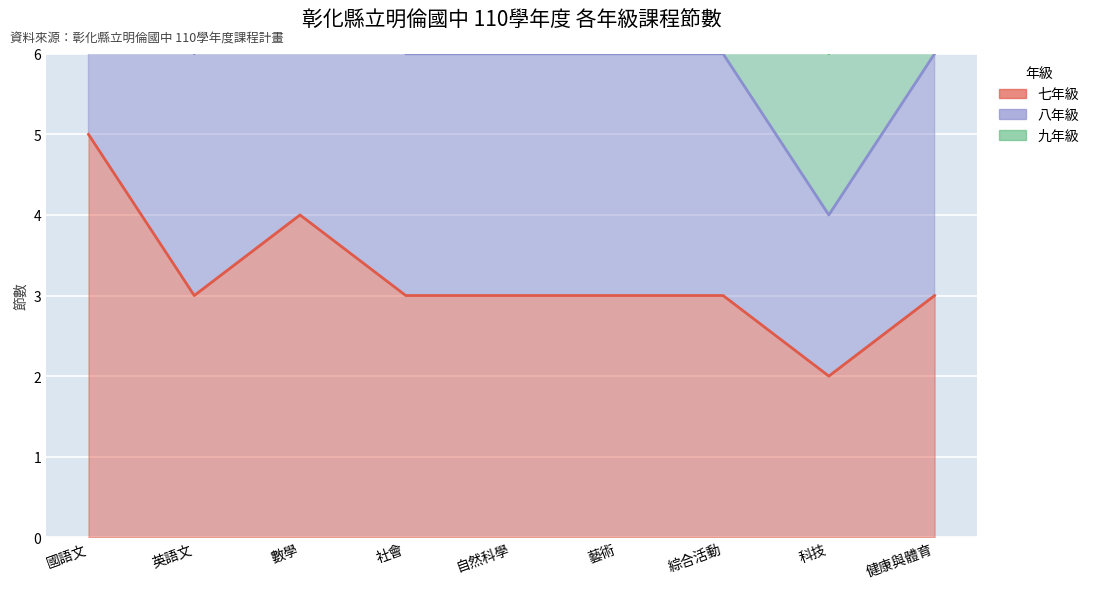

The 七年級 series shows 1 at 英語文. True or false?

False